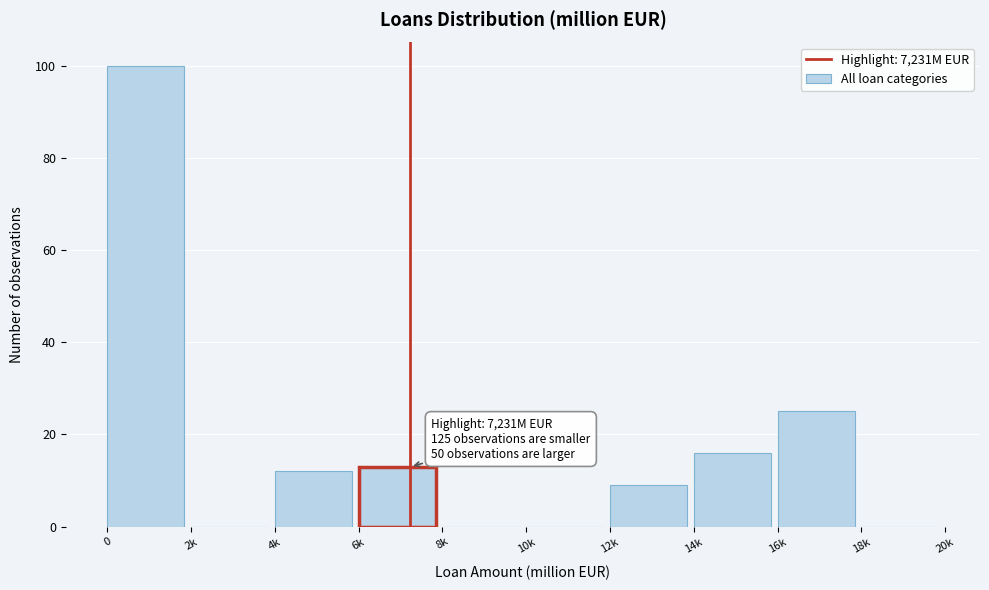

Reading left to right, transcribe all the data shown in this chart.

0=100	2k=0	4k=12	6k=13	8k=0	10k=0	12k=9	14k=16	16k=25	18k=0